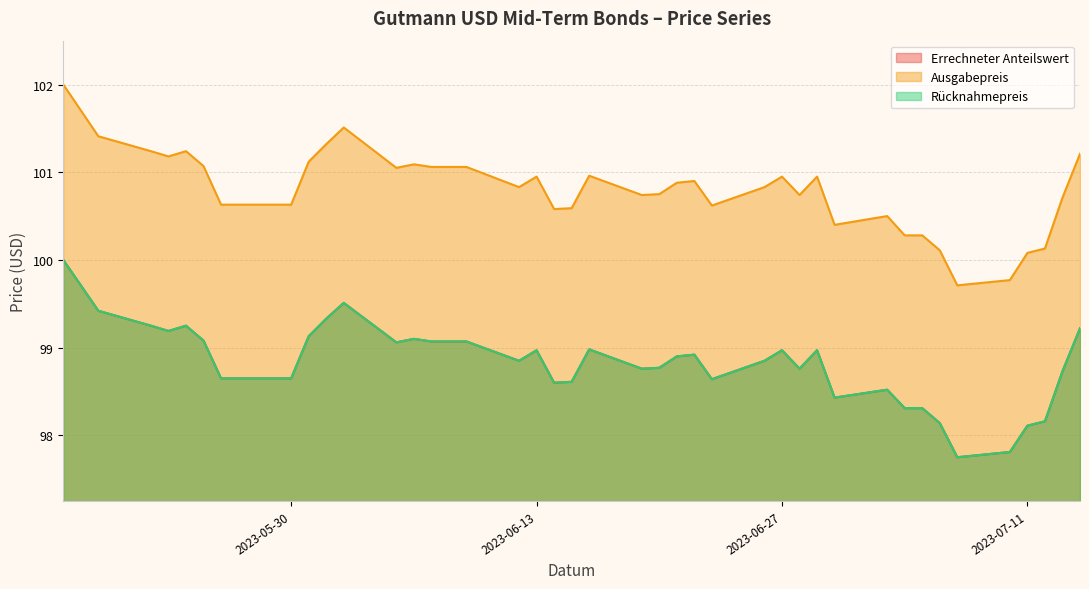

Which series has the largest total across all categories?

Ausgabepreis